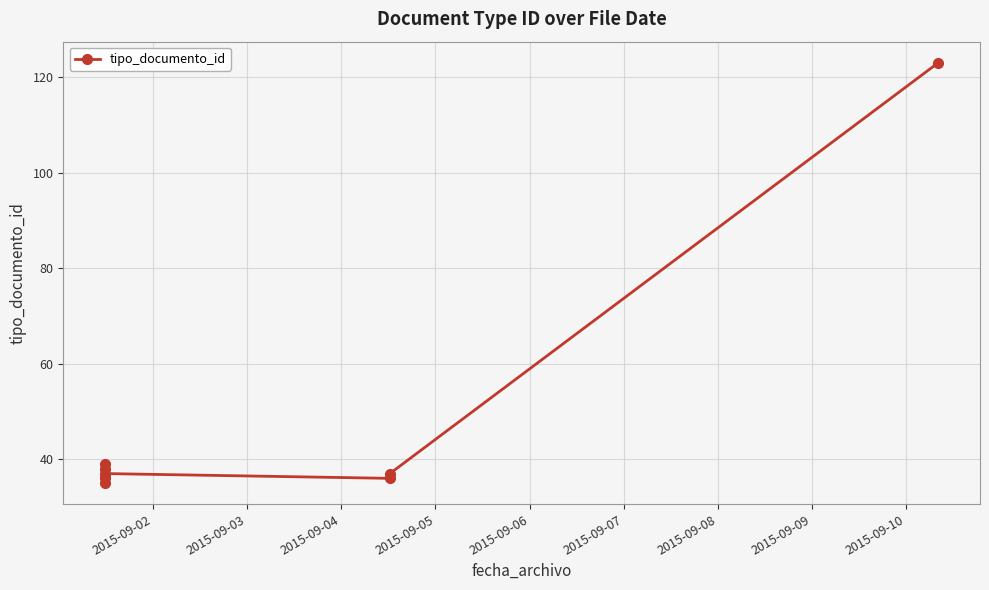

What is the sum of all values?

381